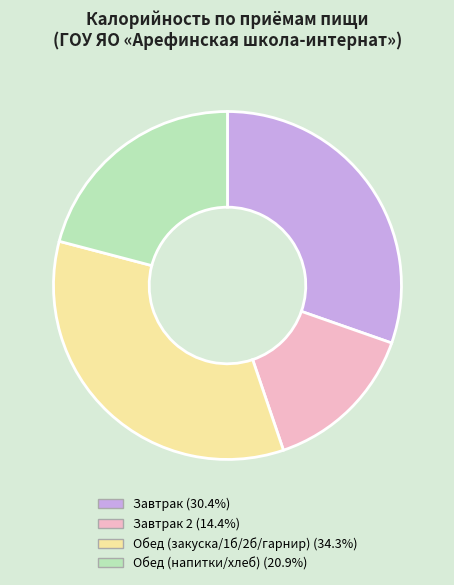

Does any single category account for the majority?

No